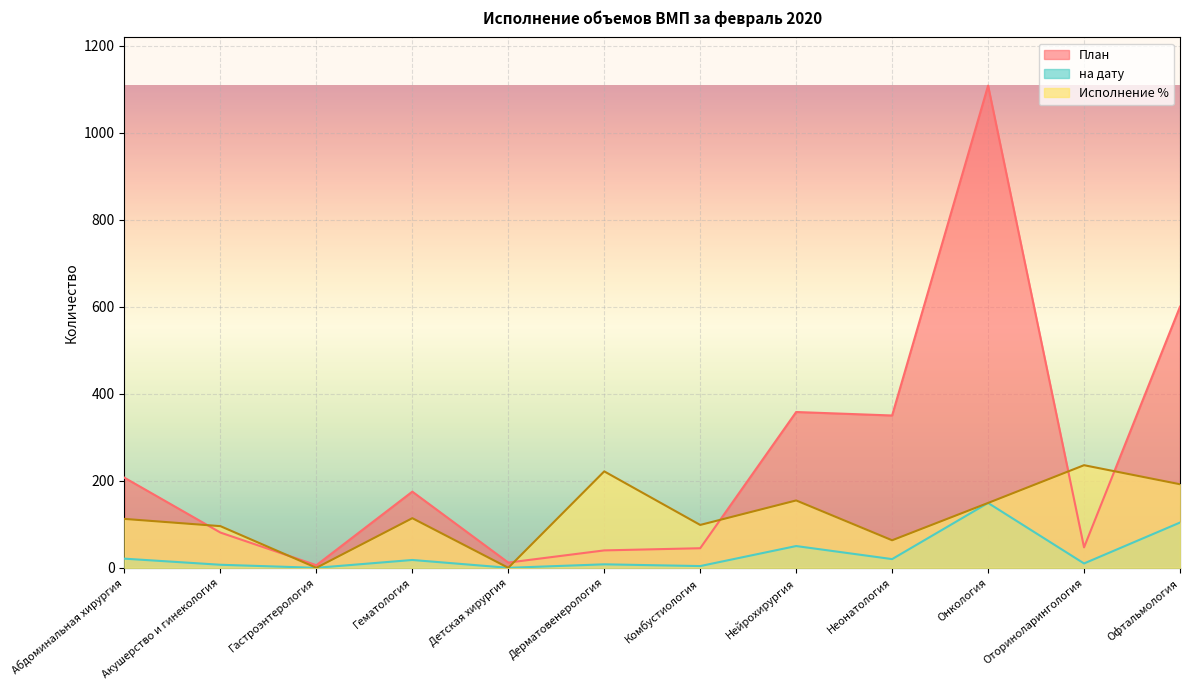

Which series changed the most between Абдоминальная хирургия and Оториноларингология?

План